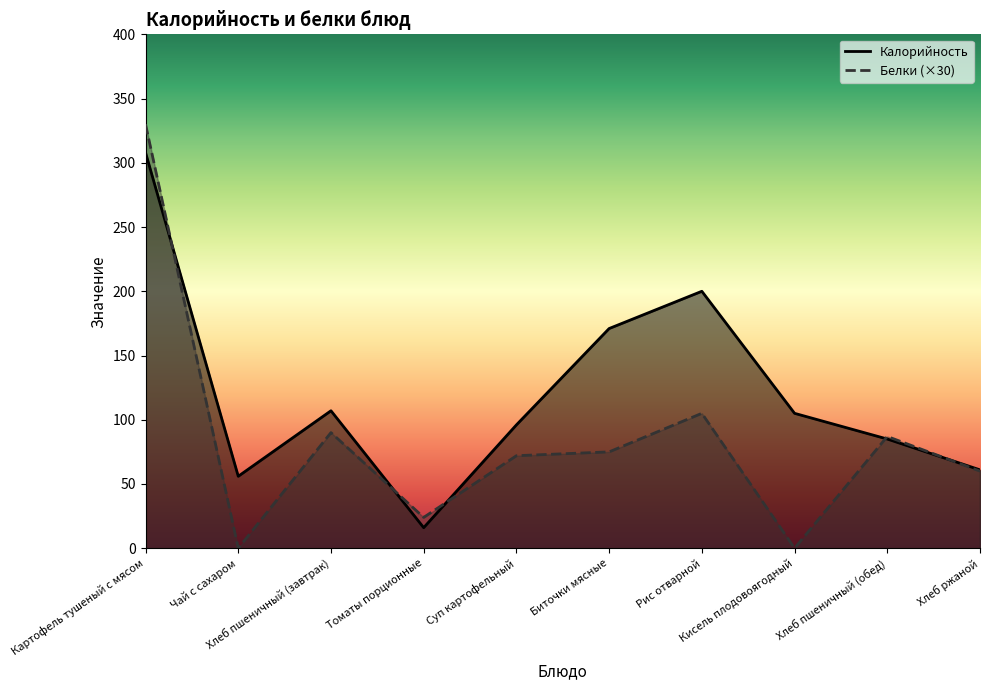

At which category is the sum across all series the highest?

Картофель тушеный с мясом